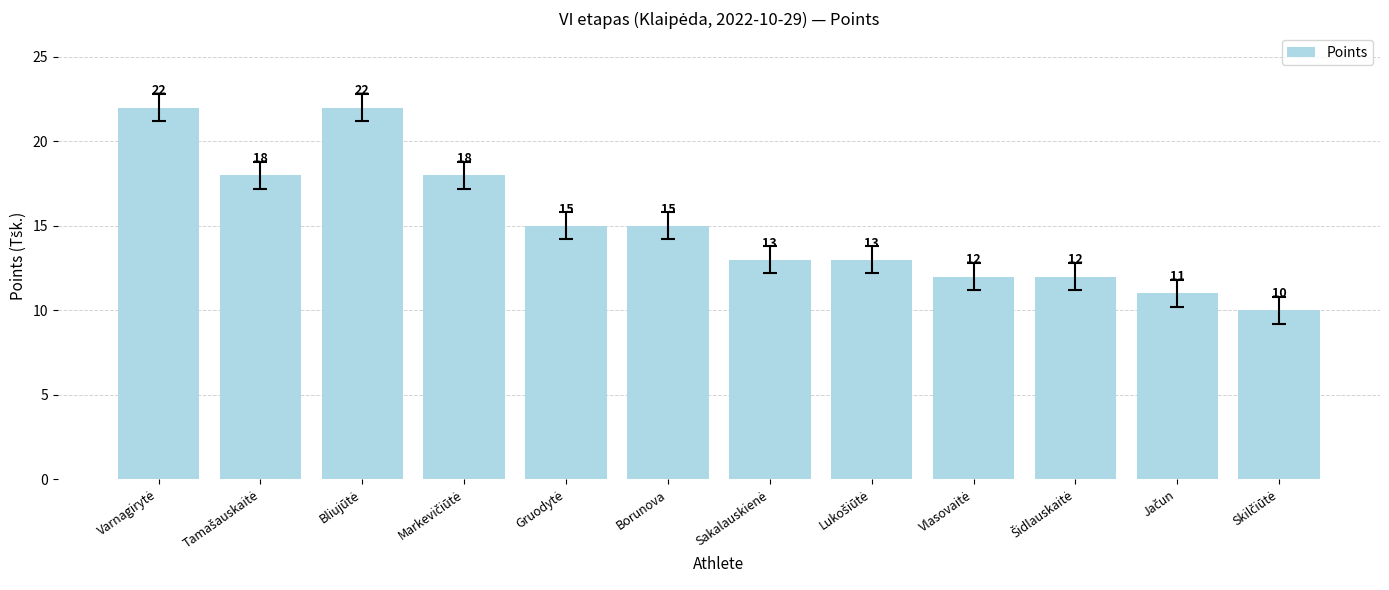

Are the bars horizontal?

No